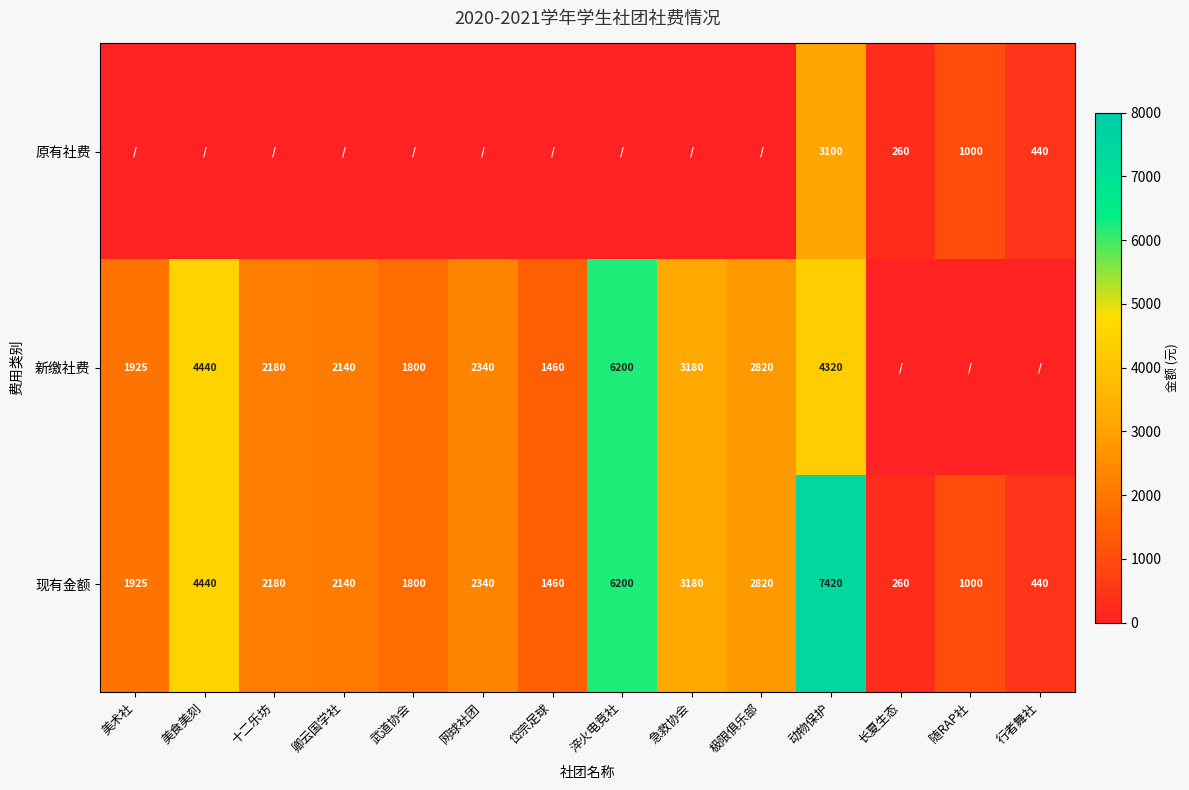

The 现有金额 series shows 568 at 极限俱乐部. True or false?

False